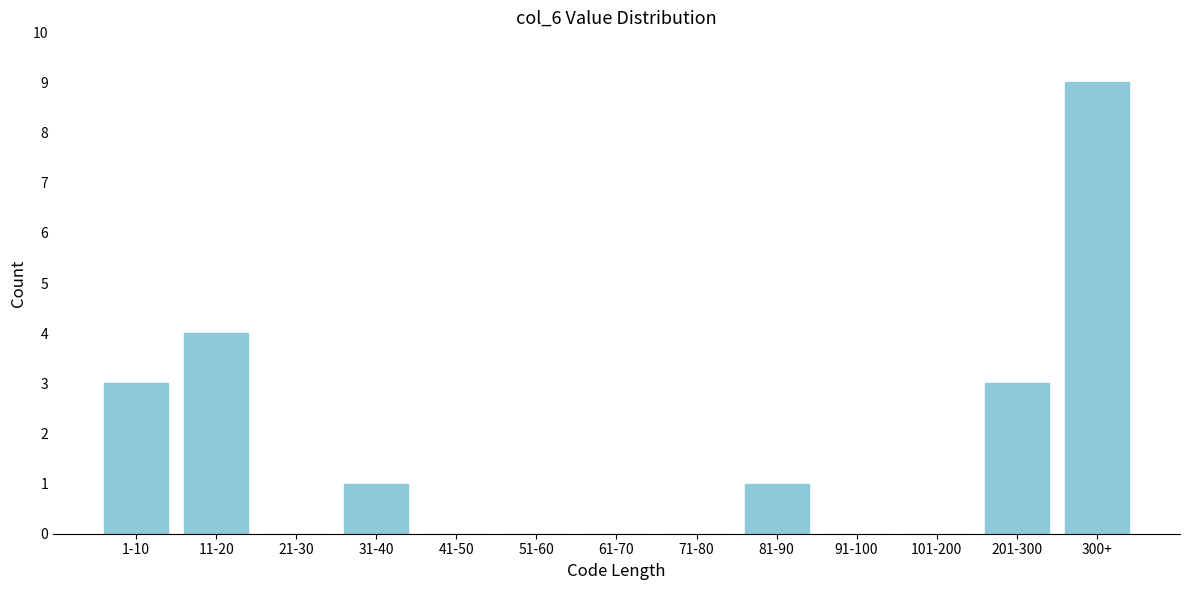

Reading left to right, what are all the values shown in this chart?

1-10=3	11-20=4	21-30=0	31-40=1	41-50=0	51-60=0	61-70=0	71-80=0	81-90=1	91-100=0	101-200=0	201-300=3	300+=9